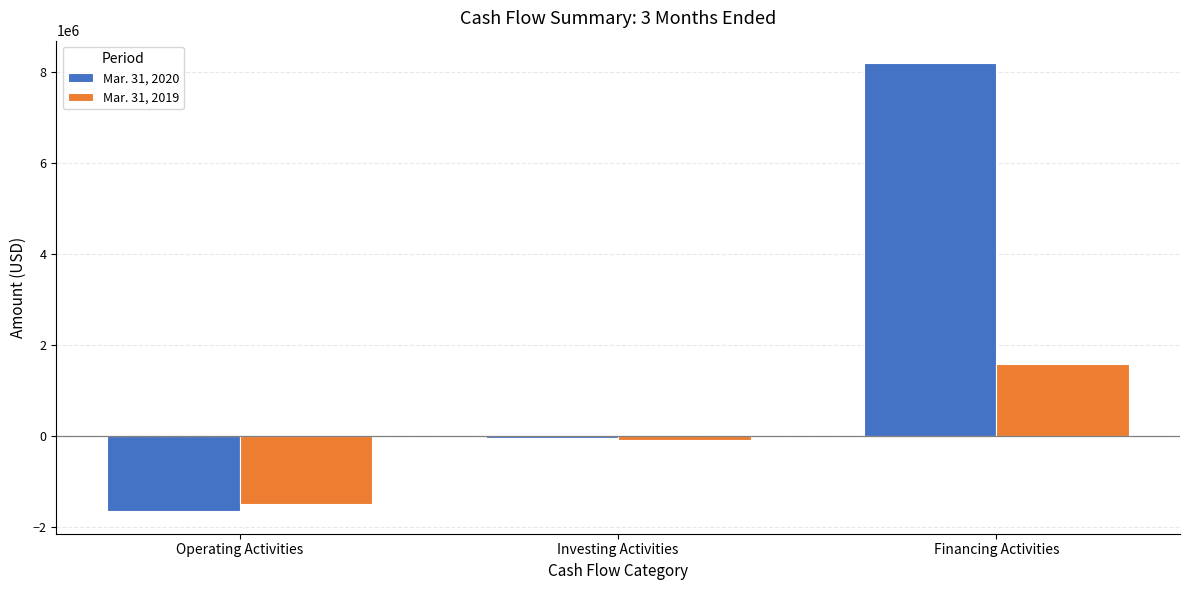

At which label does Mar. 31, 2019 reach its peak?

Financing Activities